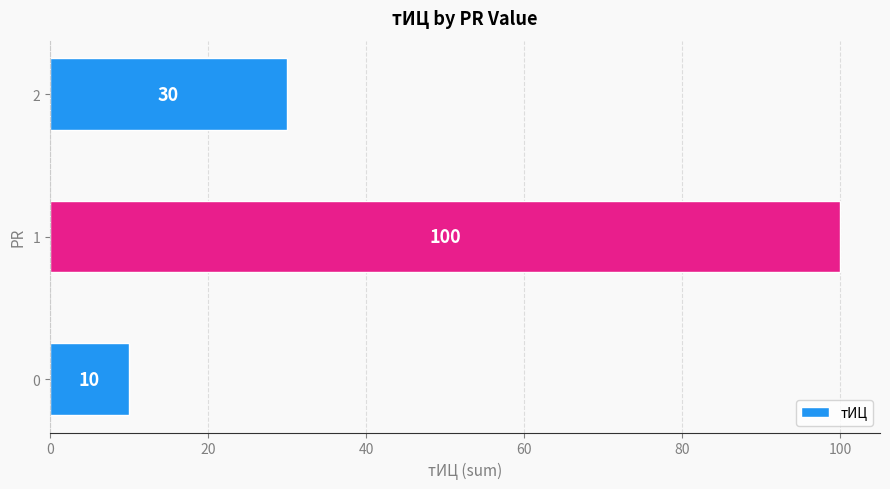

Read the value at 2, to the nearest 10.

30